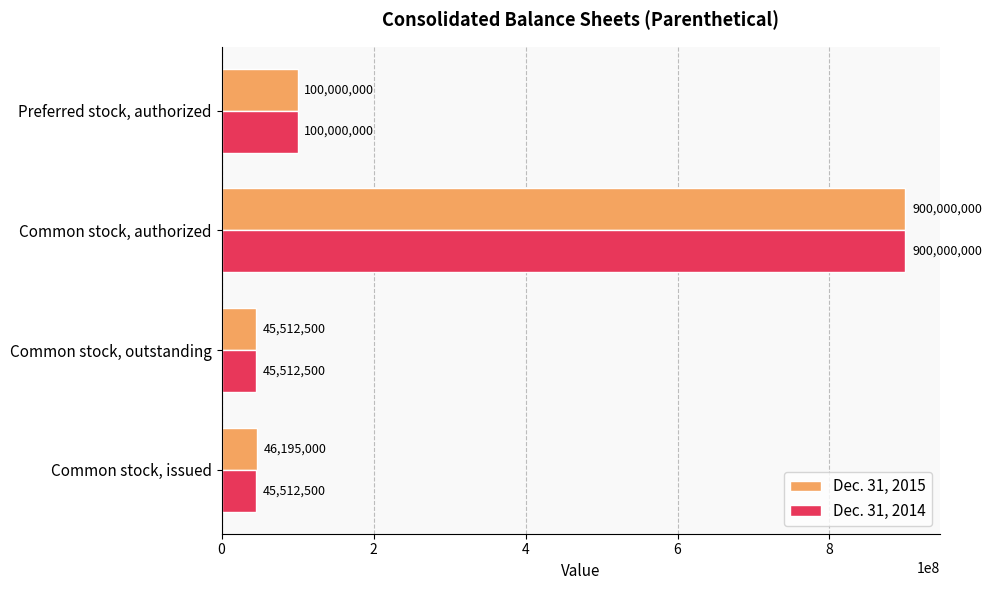

At which category is the sum across all series the highest?

Common stock, authorized